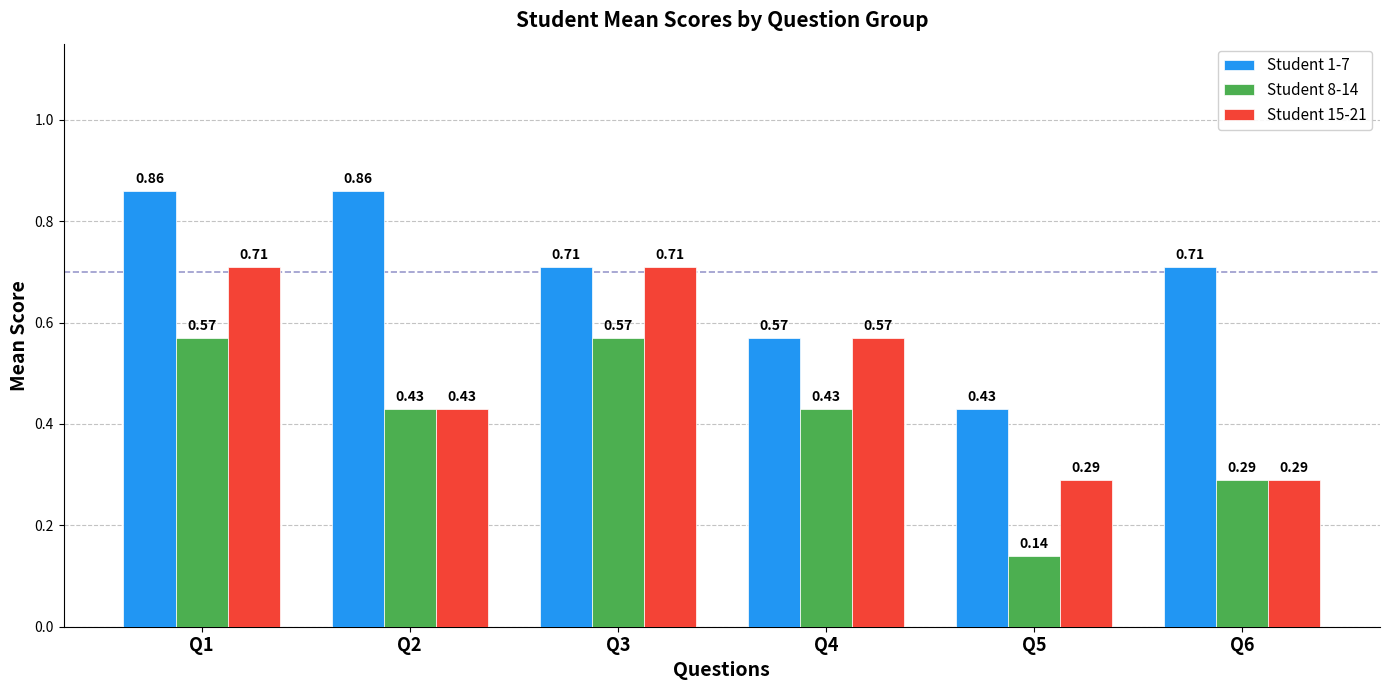

Rank the series by their maximum value, from lowest to highest.

Student 8-14, Student 15-21, Student 1-7